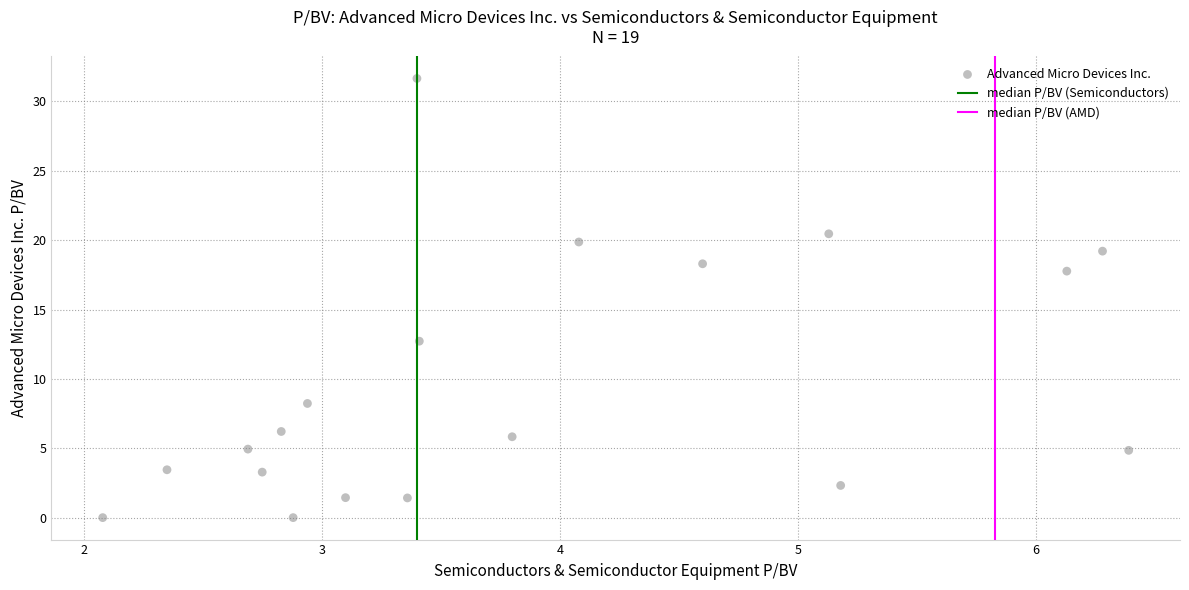

What is the range of Y values (max minus min)?

31.7